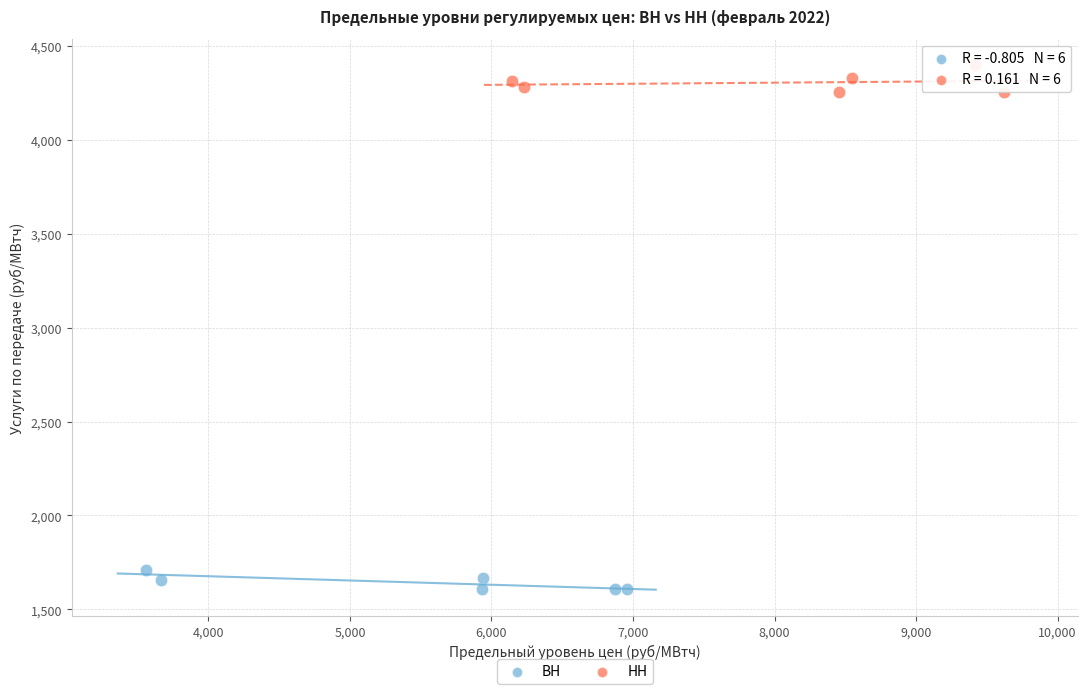

Which series reaches the maximum Y coordinate?

НН